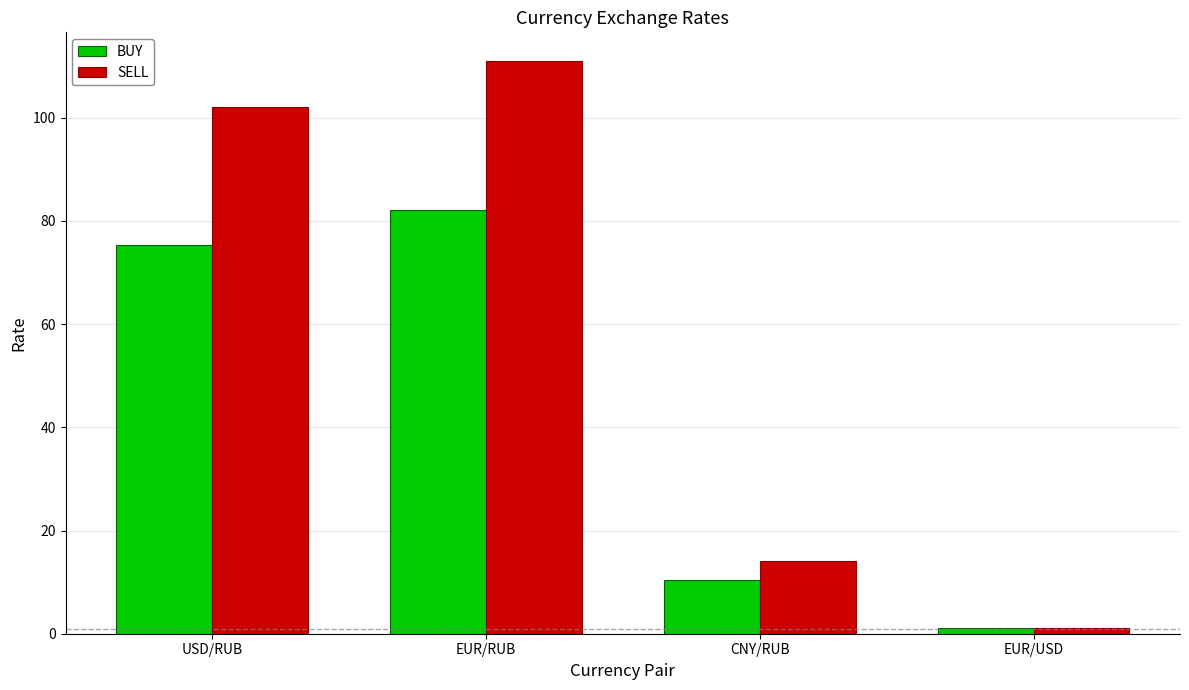

What is the maximum value for BUY?

82.0